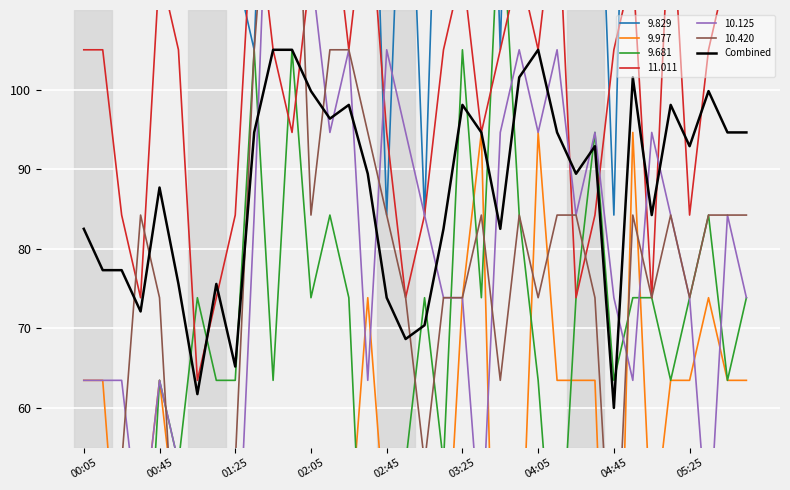

What is the difference between the second highest and minimum values?

45.0